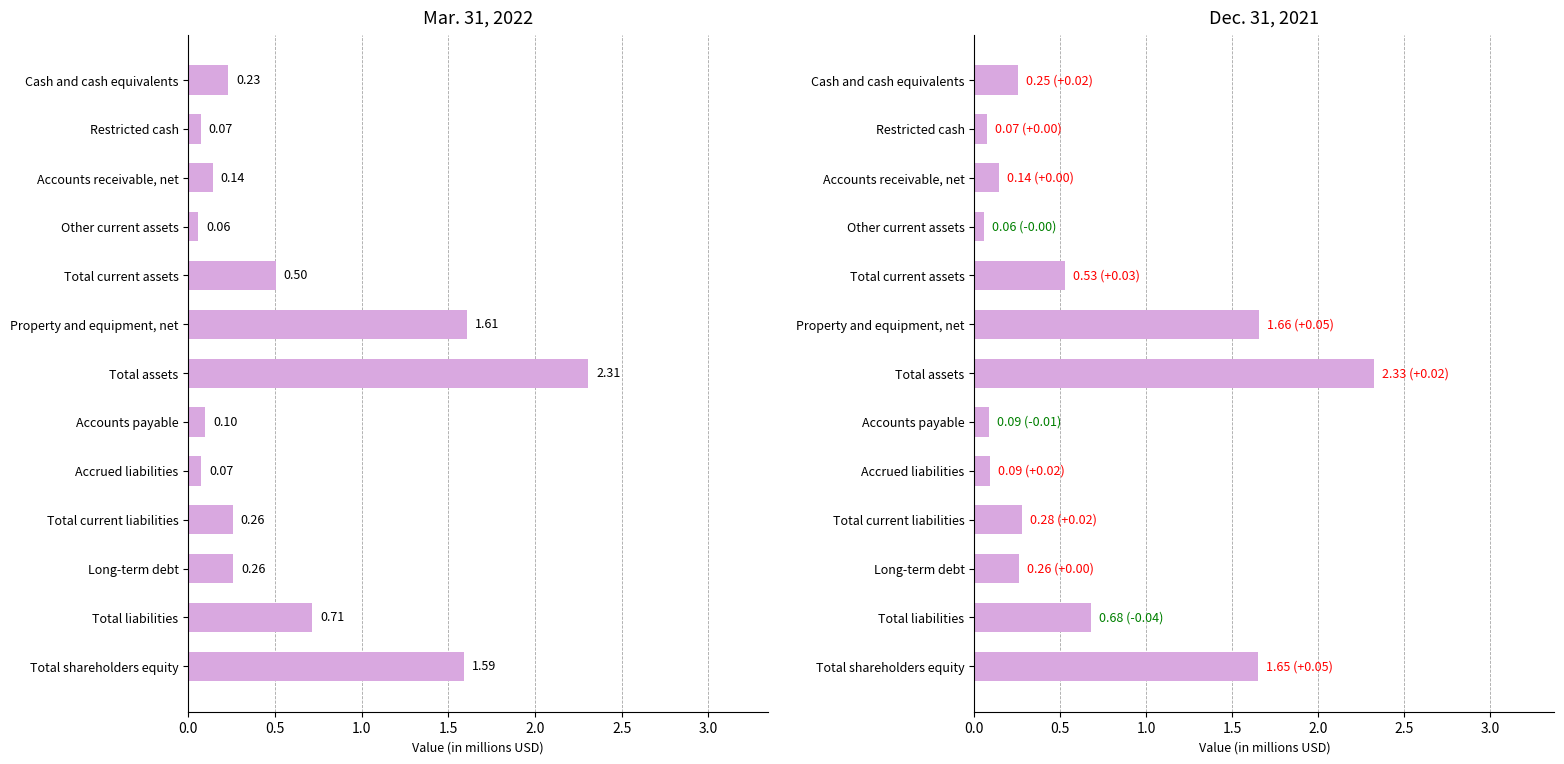

What is the average value of the Mar. 31, 2022 series?

0.6